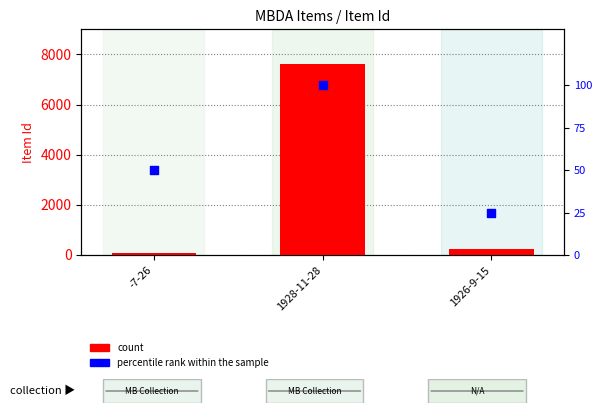

What are all the series names shown in the legend?

count, percentile rank within the sample